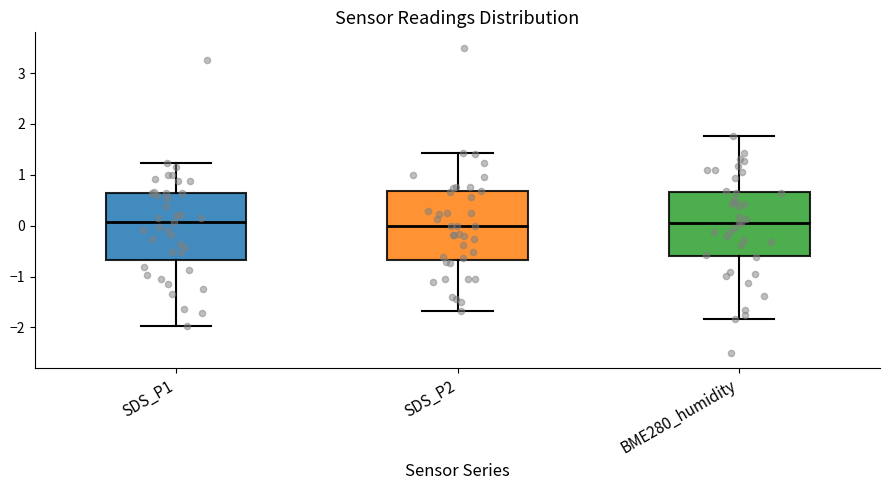

Reading left to right, transcribe this box plot: for each box, give where its median line is, the range the box spans, and where its two whiskers end, as read against the y-axis. The values are not printed on the chart, so give them approximately, as read against the axis.

SDS_P1: median 0.1, box -0.7 to 0.6, whiskers -2.0 to 1.2
SDS_P2: median 0.0, box -0.7 to 0.7, whiskers -1.7 to 1.4
BME280_humidity: median 0.1, box -0.6 to 0.7, whiskers -1.8 to 1.8